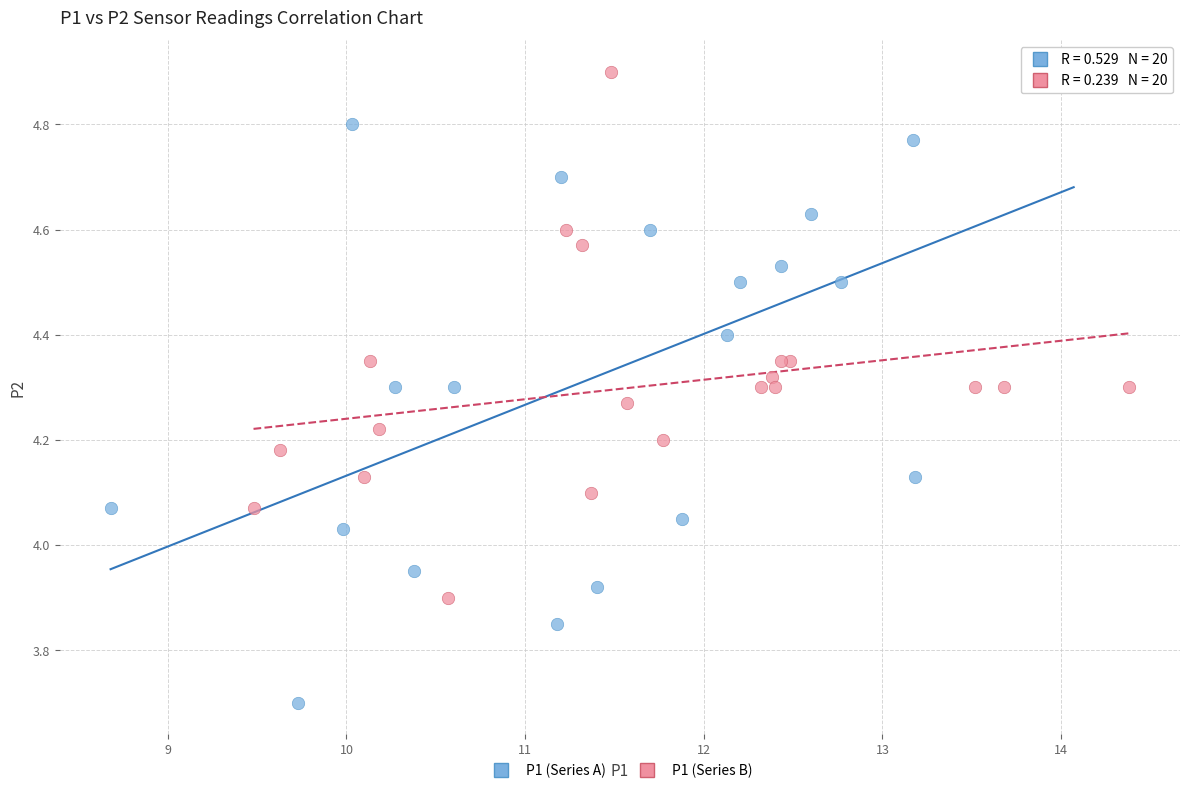

Which series has the widest spread of Y values?

P1 (Series A)